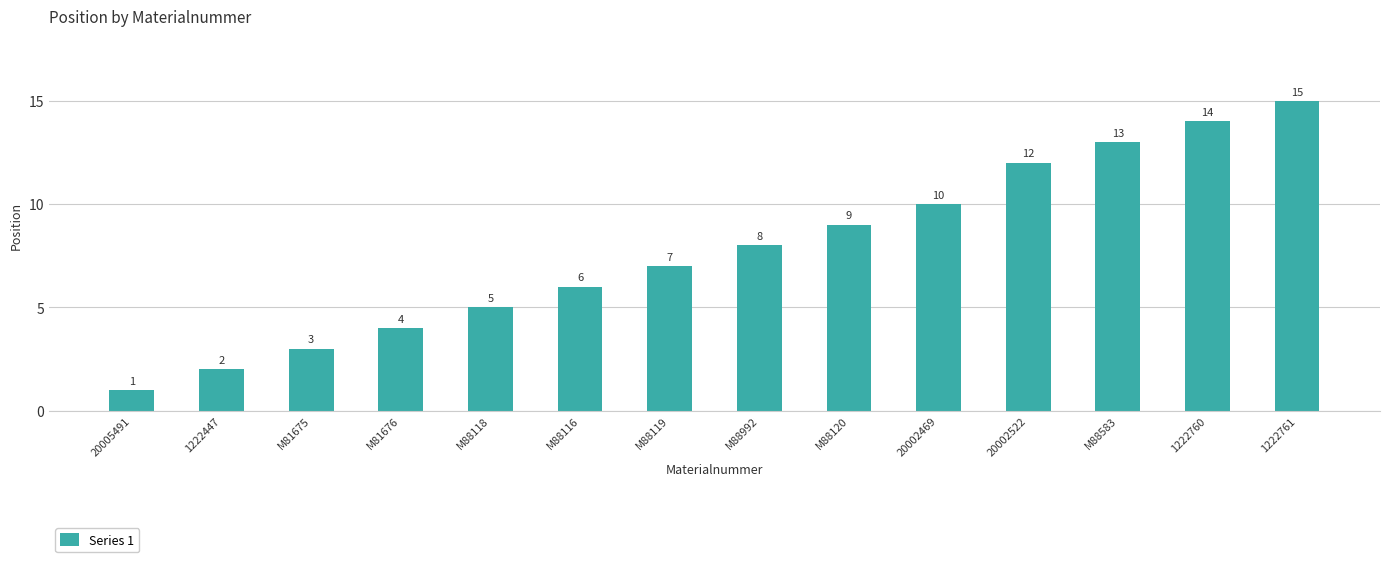

Reading left to right, what are all the values shown in this chart?

1	2	3	4	5	6	7	8	9	10	12	13	14	15